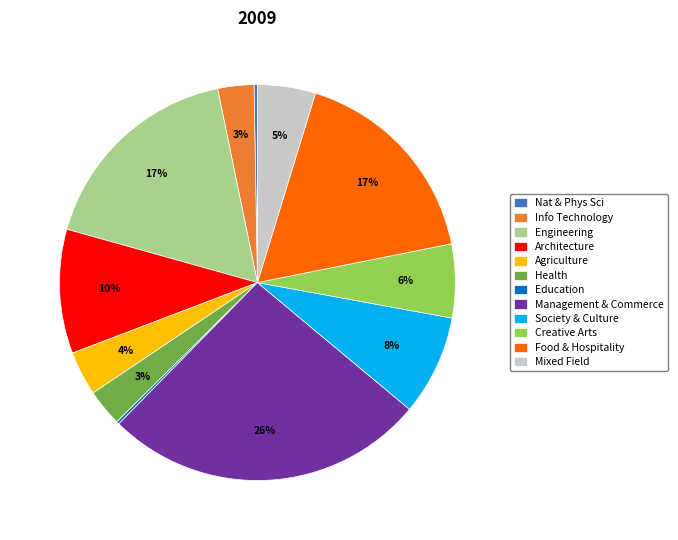

Which category has the biggest portion of the pie?

Management & Commerce